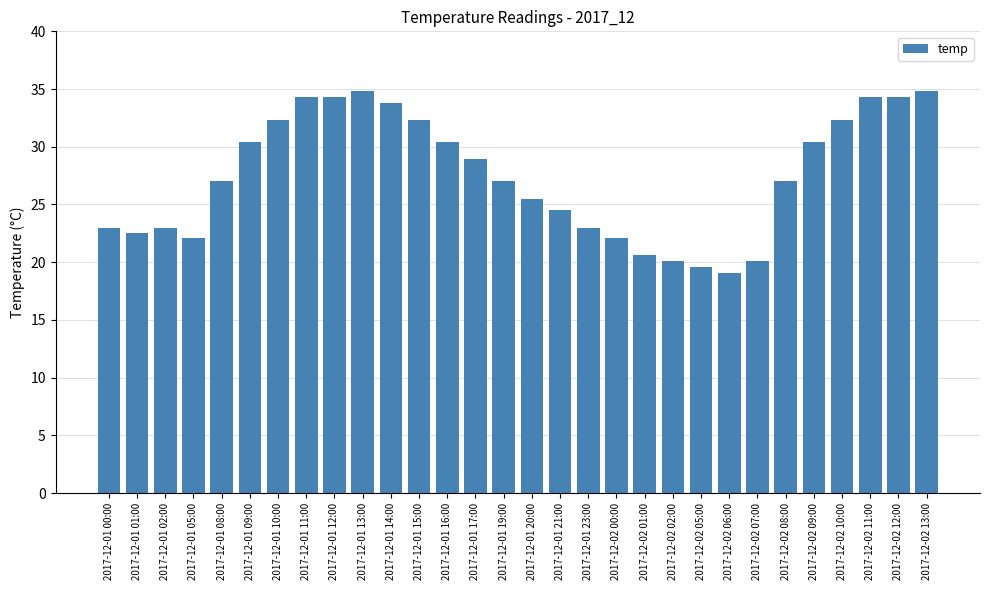

How many data points does each series have?

30